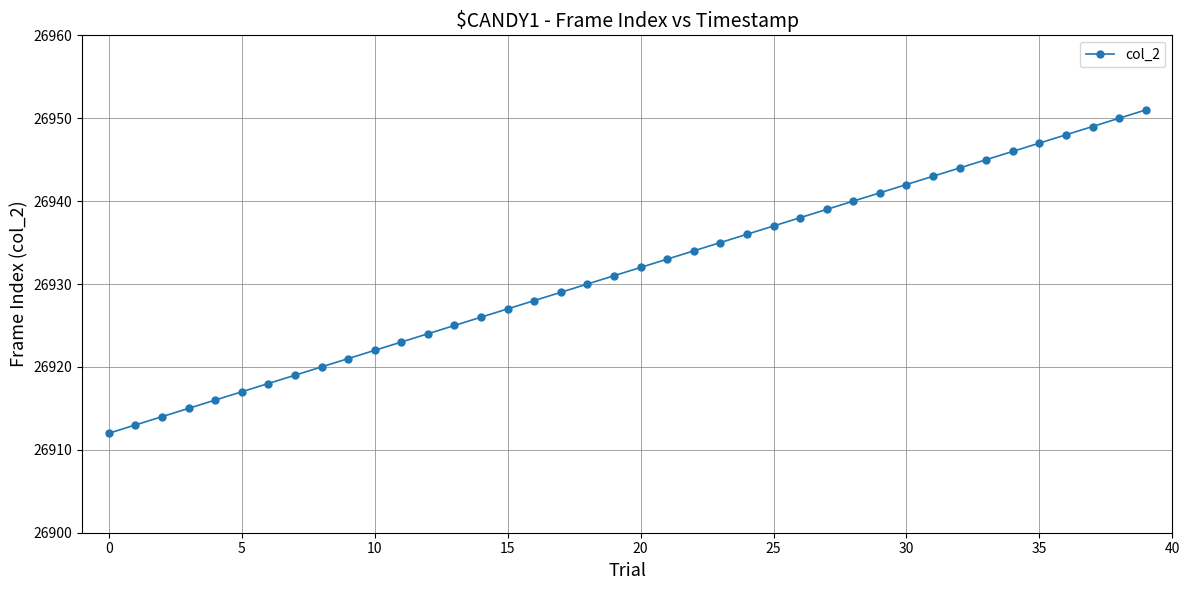

What is the maximum value shown in the chart?

26951